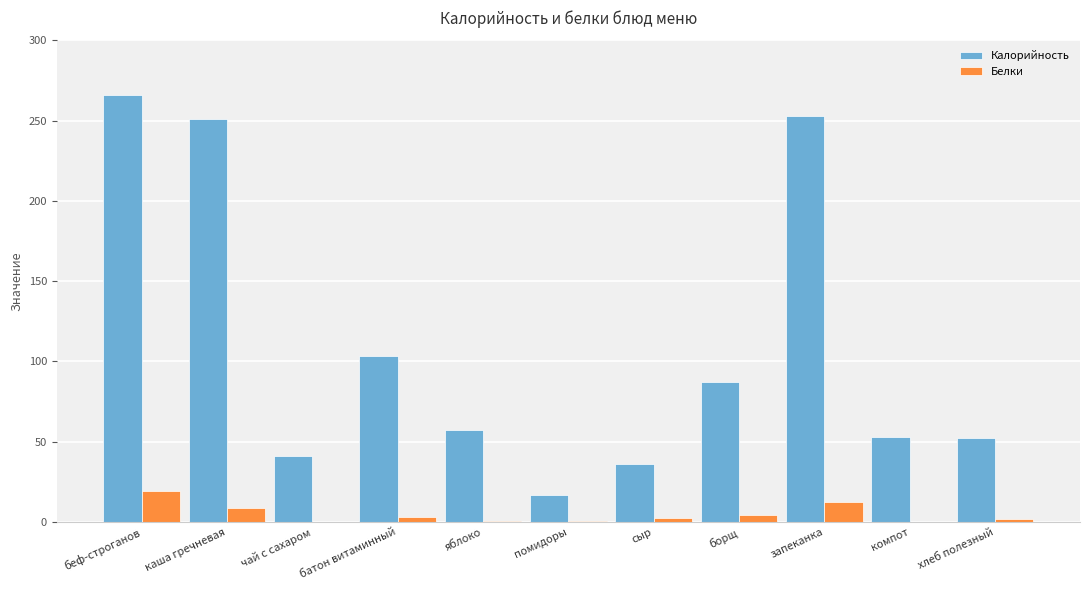

At which category is the sum across all series the highest?

беф-строганов